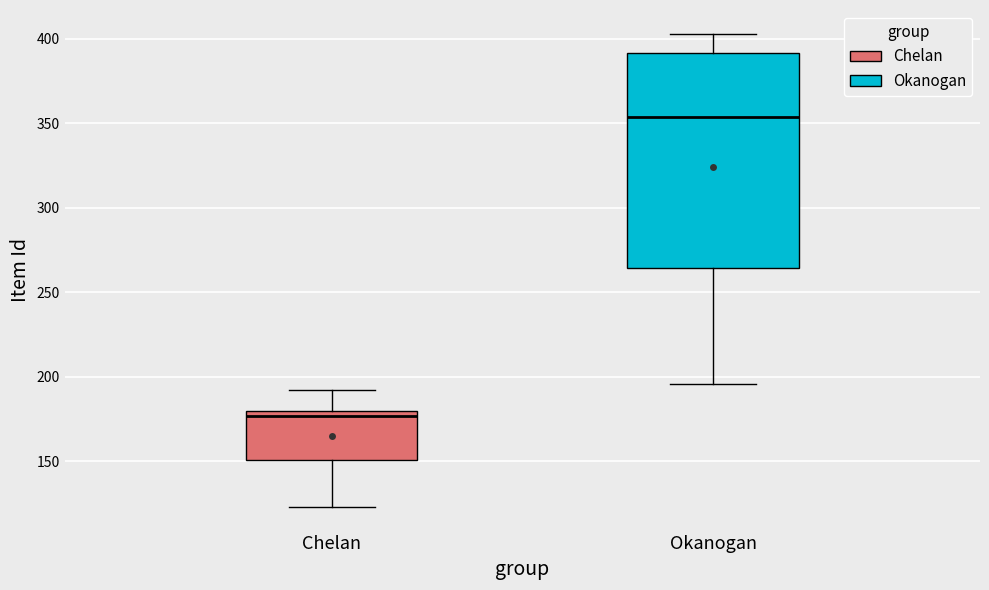

Where does the upper whisker of the box for Okanogan end on the y-axis? The values are not printed on the chart, so give them approximately, as read against the axis.

405